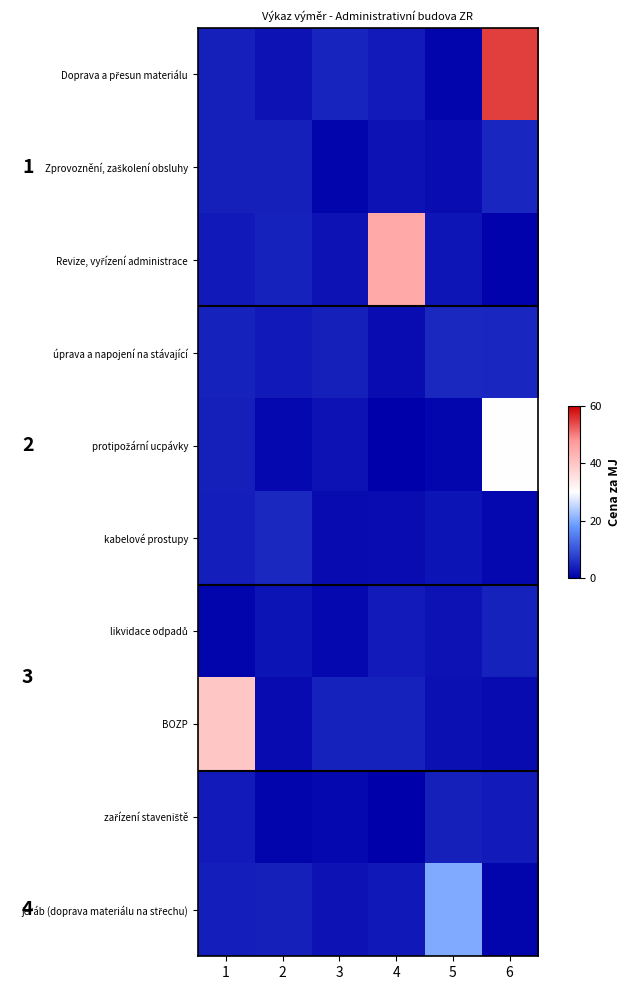

What is the difference between the Revize, vyřízení administrace values at 1 and 6?

2.9